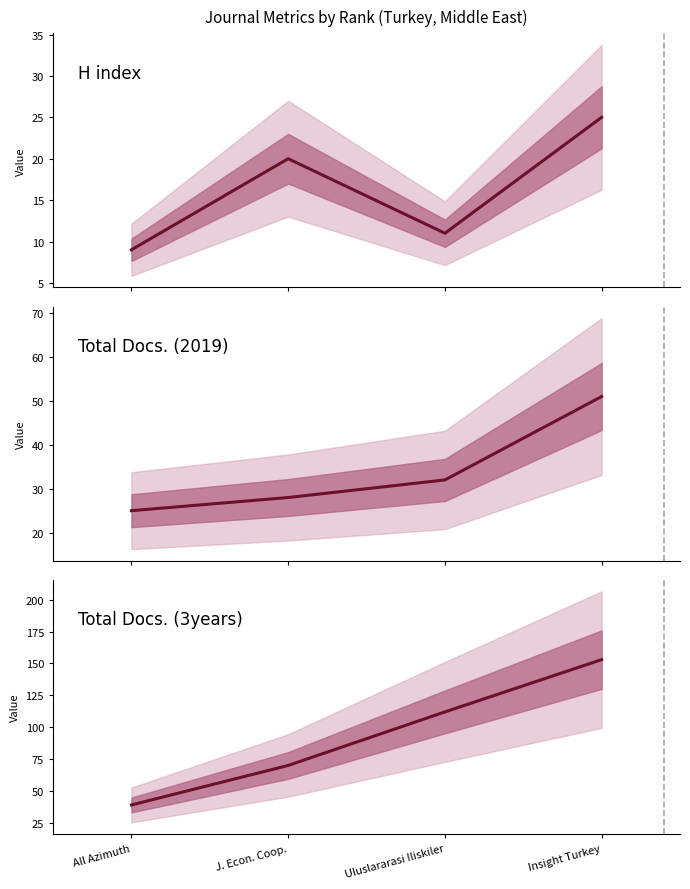

What is the label of the 2nd point from the left?

J. Econ. Coop.